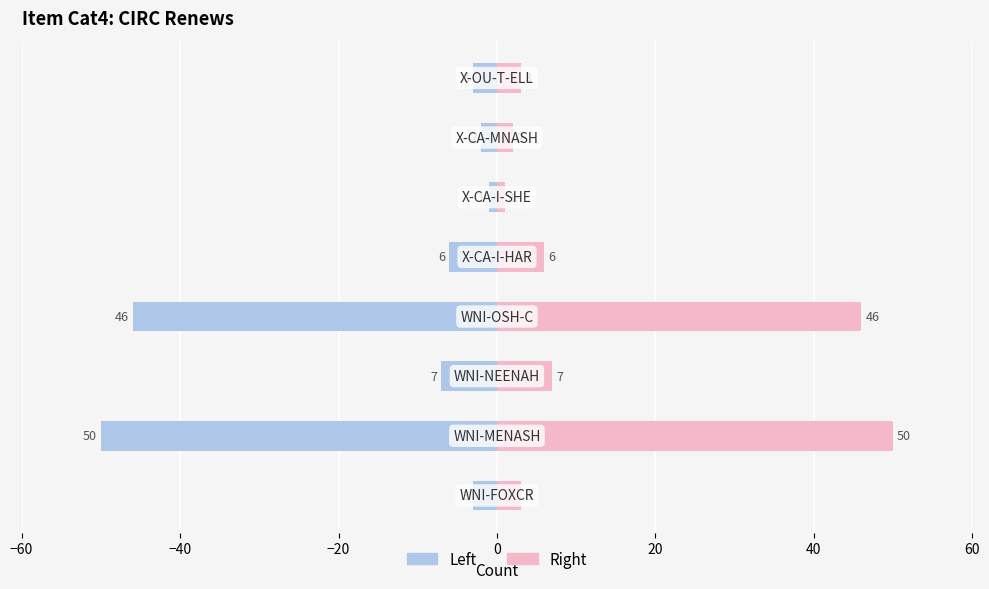

How many bars are there in each group?

2